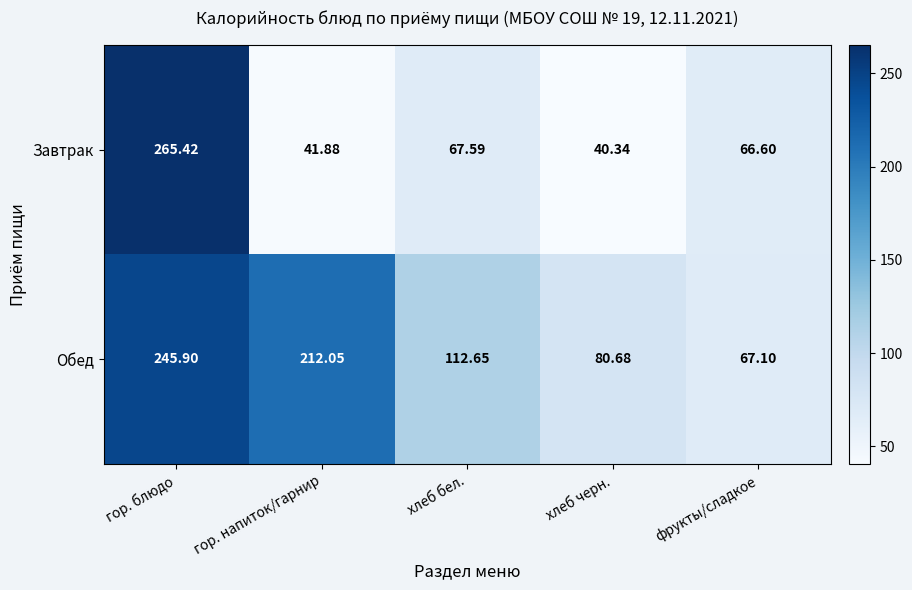

At which category is the sum across all series the highest?

гор. блюдо